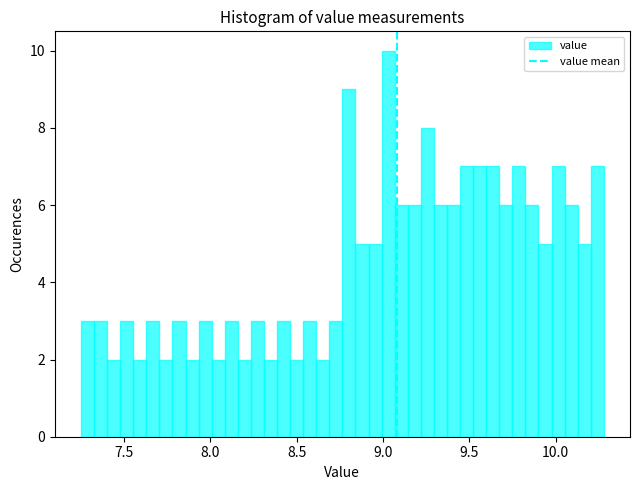

Read against the x-axis, roughly where is the centre of the tallest bar?

9.05